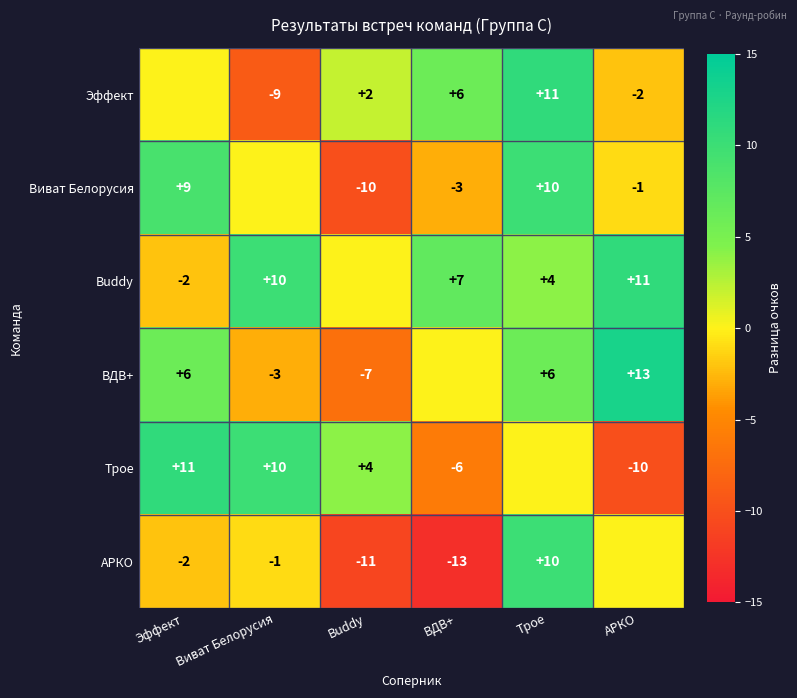

Is it true that ВДВ+ equals 6 at Трое?

True